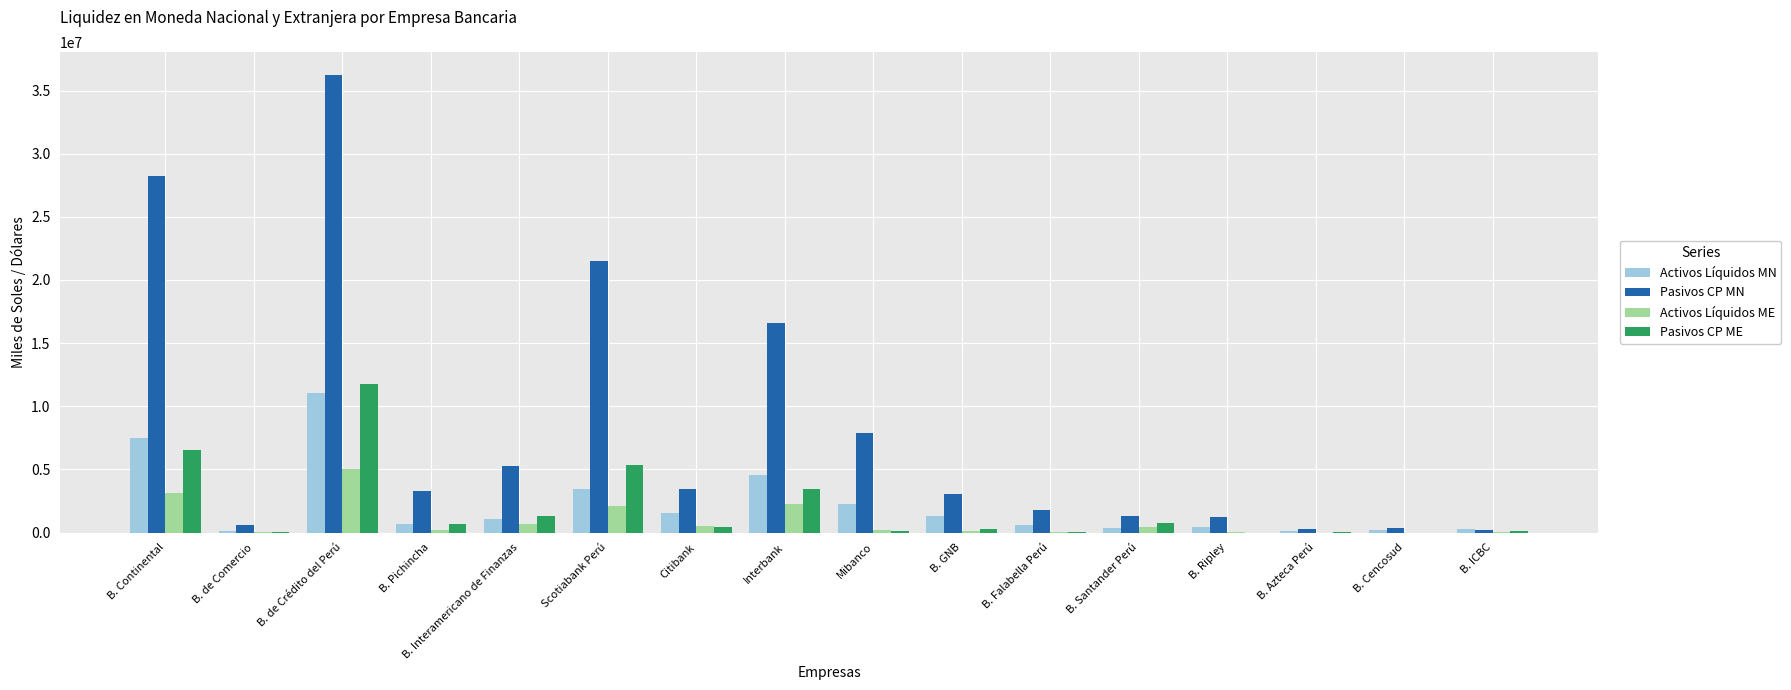

What is the highest value of the Activos Líquidos MN series?

11039451.9